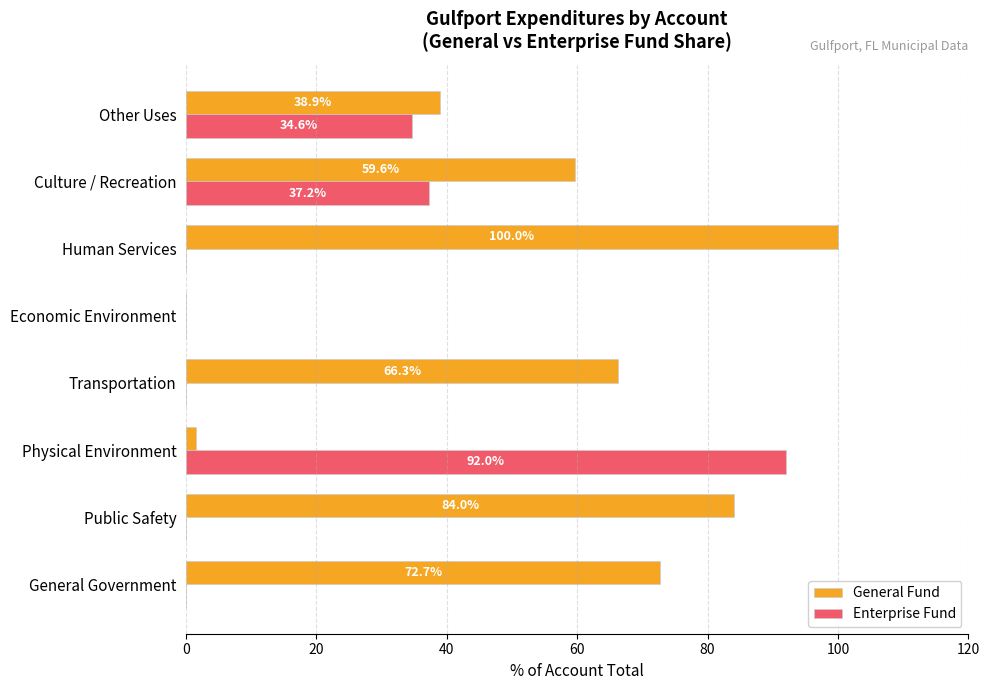

Which category has the highest value across all series?

Human Services